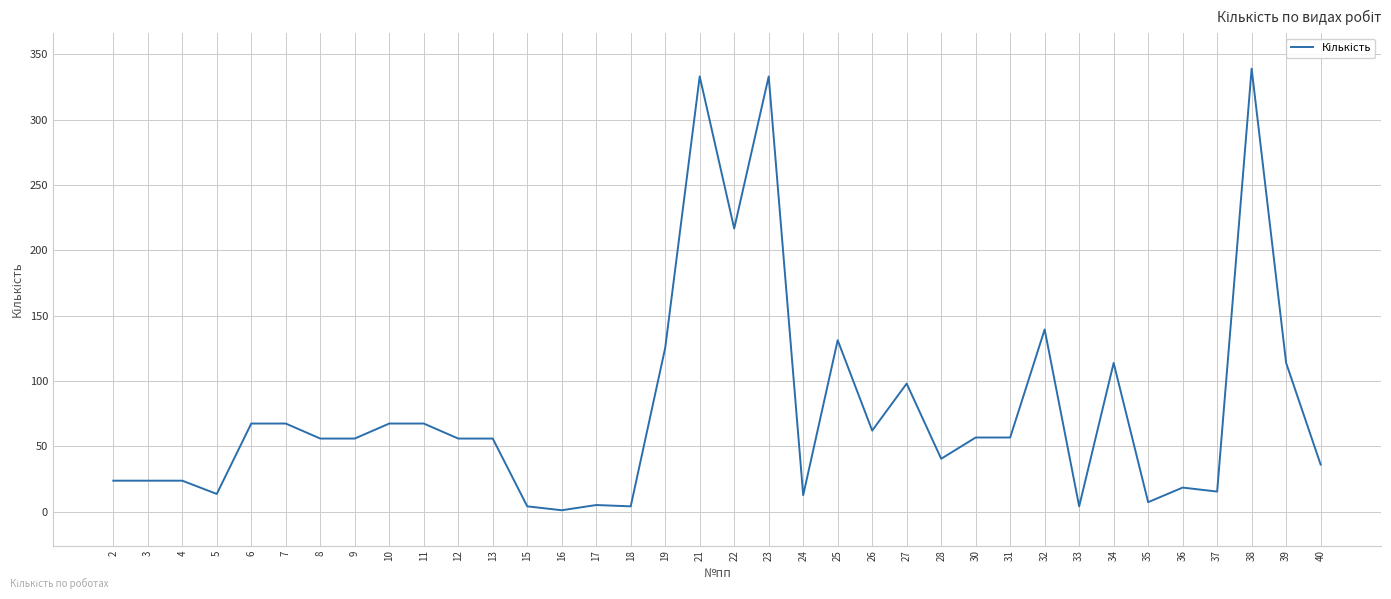

Which category has the highest value across all series?

38